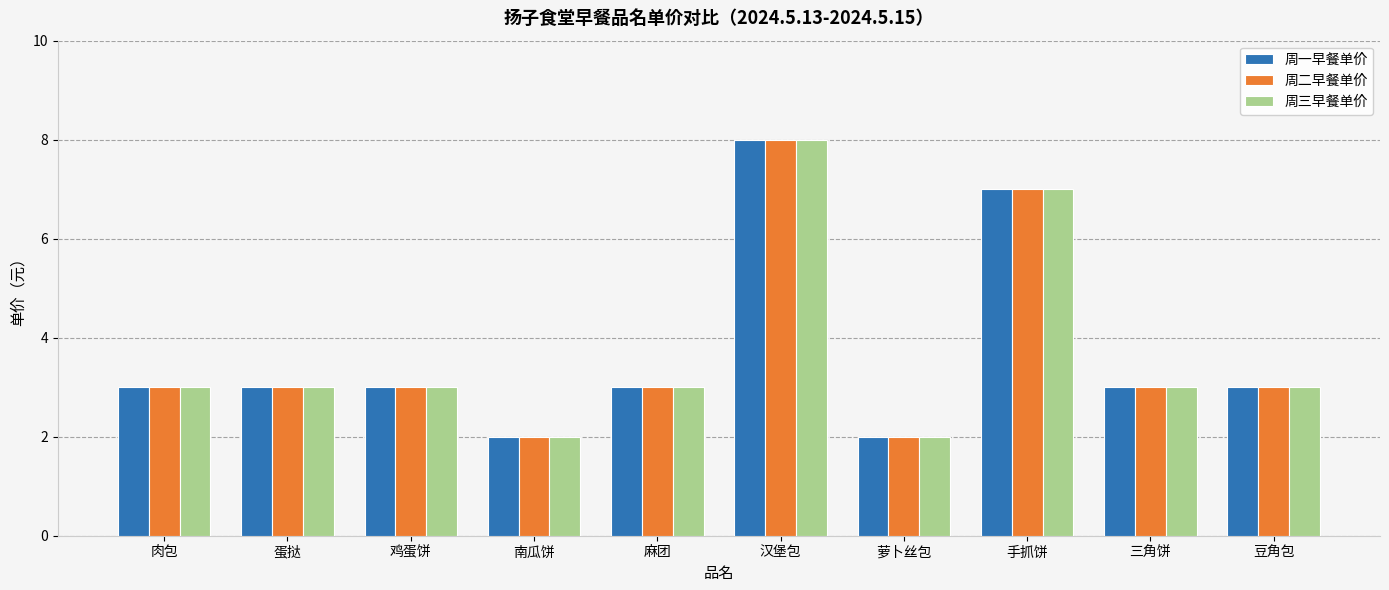

The 周三早餐单价 series shows 5 at 手抓饼. True or false?

False